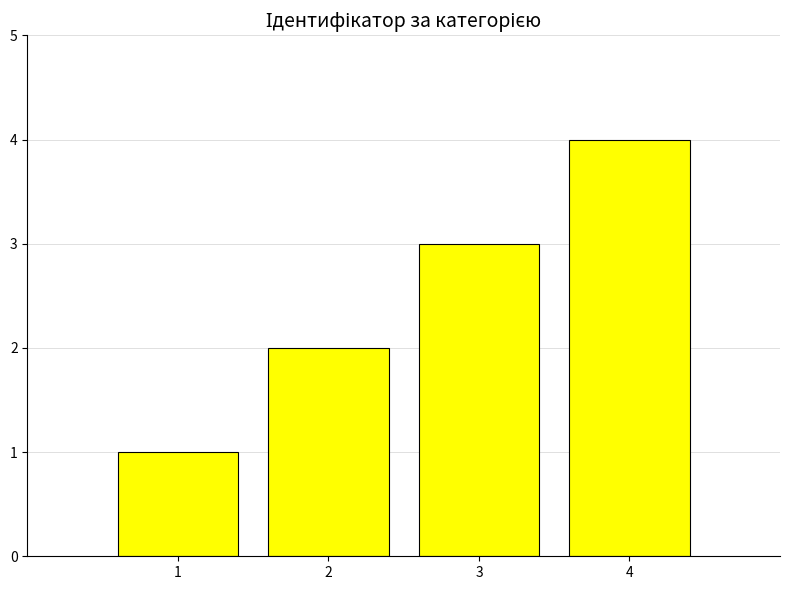

What is the change in value from 3 to 4?

+1